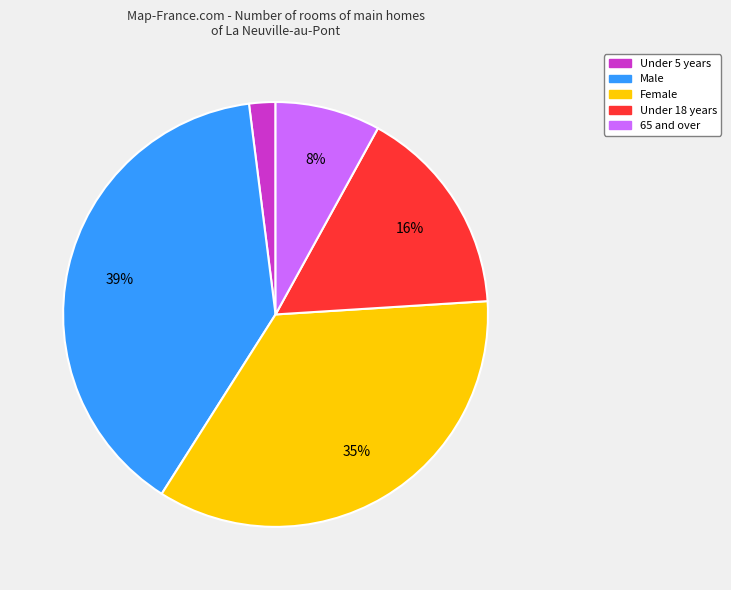

Does any single category account for the majority?

No